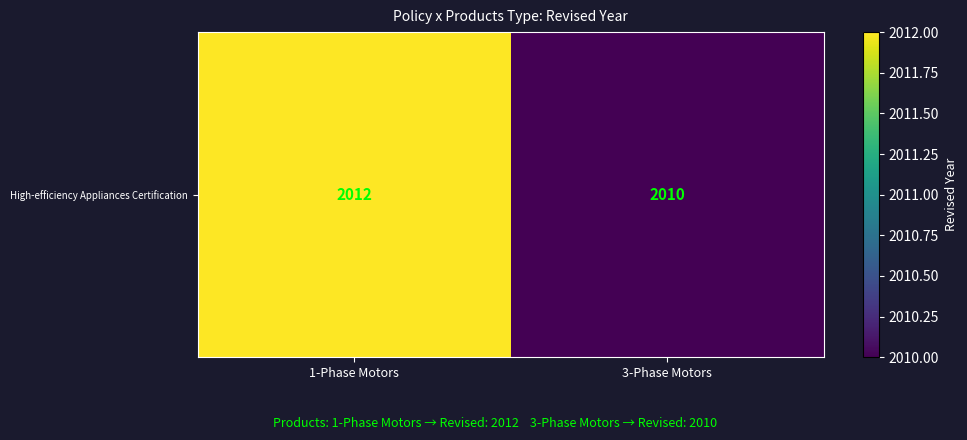

At which label is the value closest to 2011?

1-Phase Motors